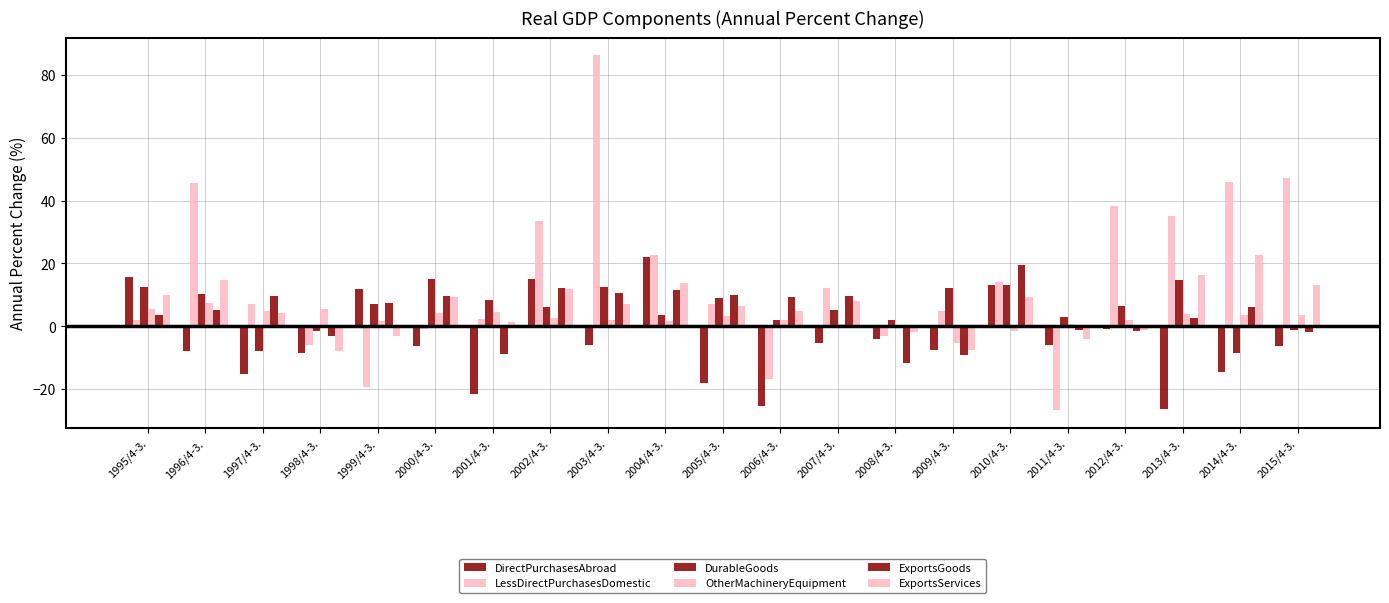

What is the label of the 8th bar from the right?

2008/4-3.